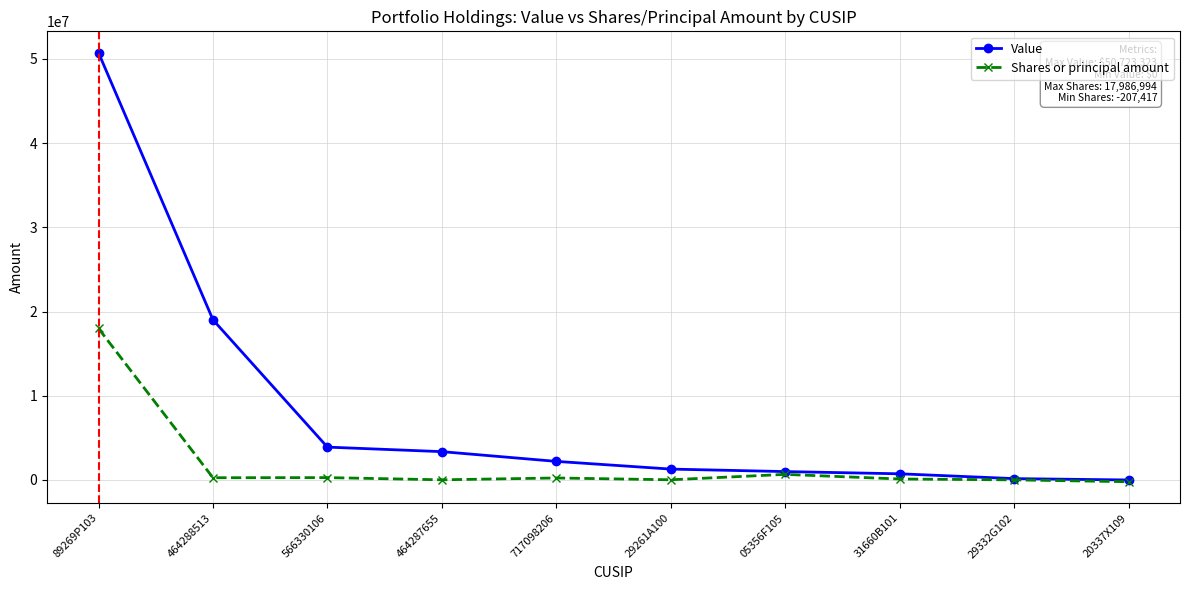

Which series has the widest spread of values?

Value